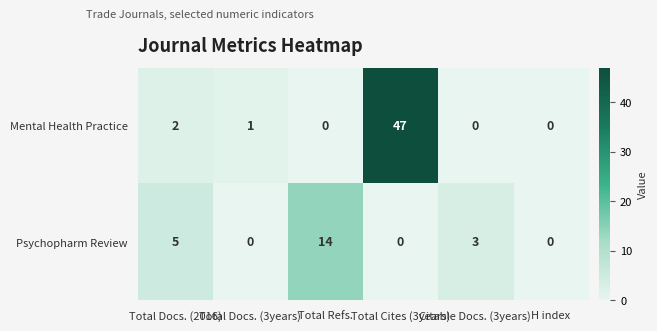

List the series in order of their peak value, highest first.

Mental Health Practice, Psychopharm Review